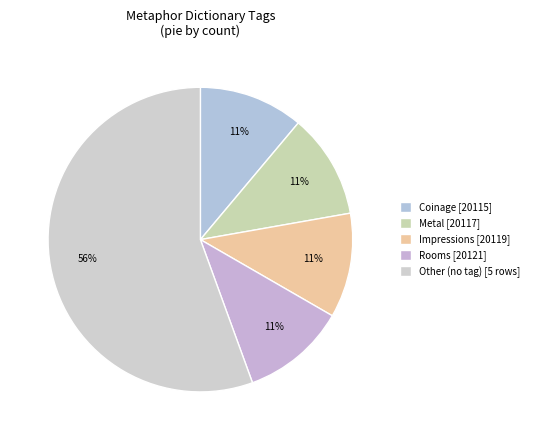

To the nearest percent, what portion does Coinage [20115] represent?

11%